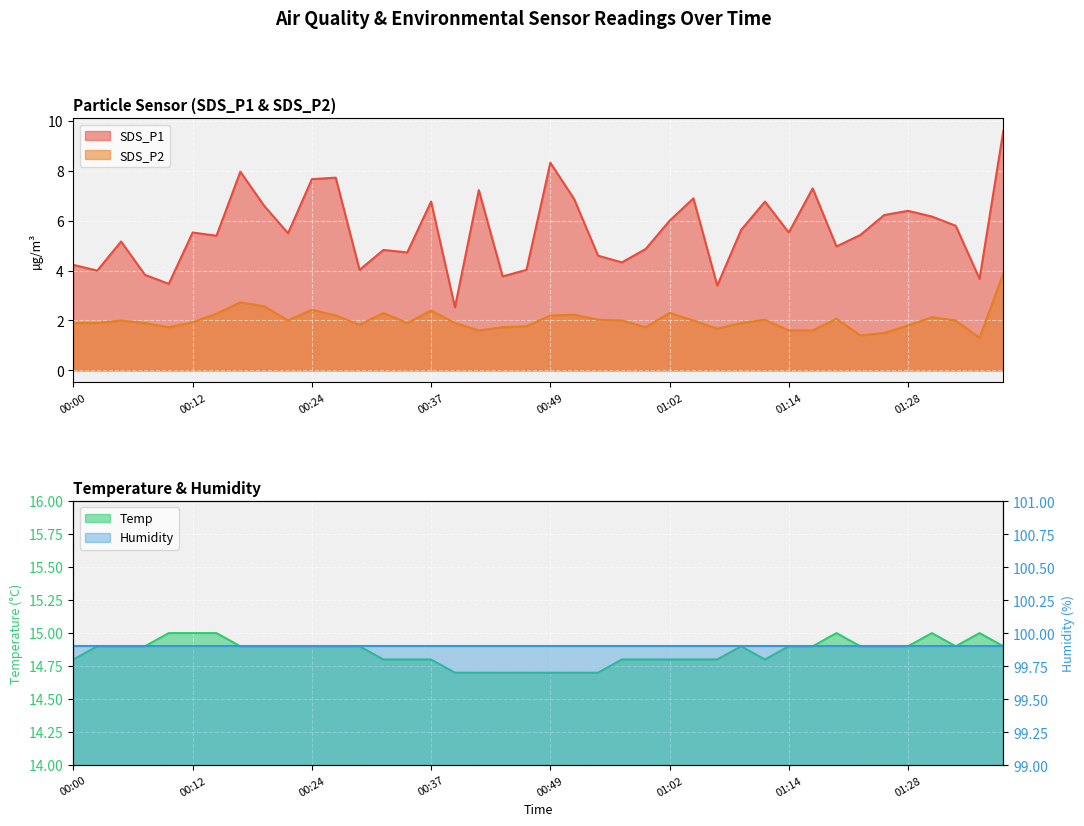

List the labels in order of Temp value, largest first.

00:10, 00:12, 00:15, 01:19, 01:30, 01:36, 00:02, 00:05, 00:07, 00:17, 00:19, 00:22, 00:24, 00:27, 00:29, 01:09, 01:14, 01:17, 01:22, 01:25, 01:28, 01:33, 01:39, 00:00, 00:32, 00:34, 00:37, 00:57, 00:59, 01:02, 01:04, 01:07, 01:12, 00:39, 00:41, 00:44, 00:47, 00:49, 00:52, 00:54